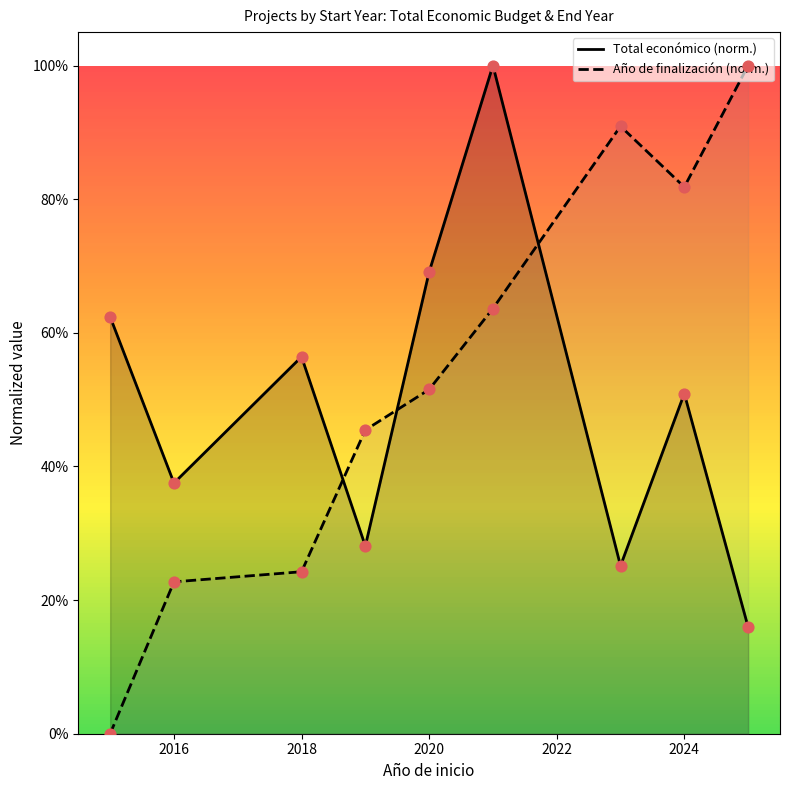

What are all the series names shown in the legend?

Total económico (norm.), Año de finalización (norm.)